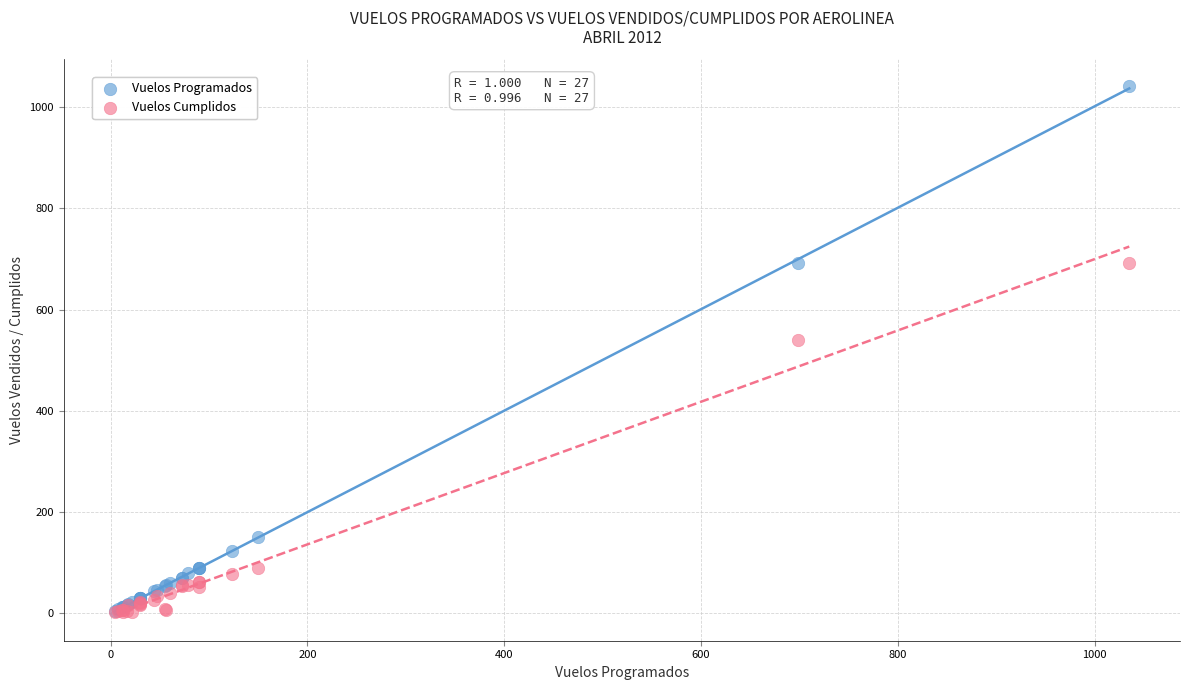

What are all the series names shown in the legend?

Vuelos Programados, Vuelos Cumplidos